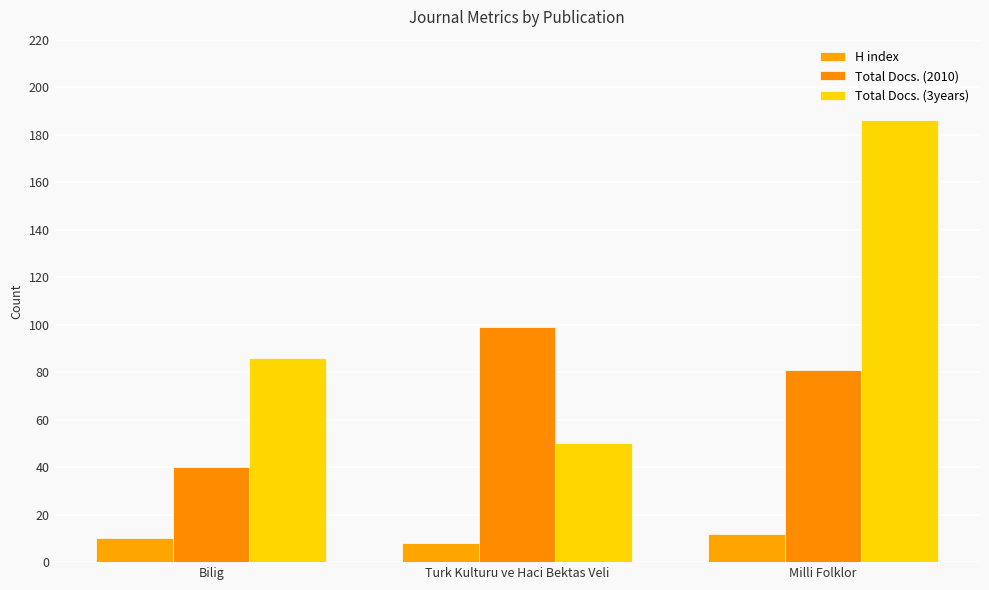

What is the maximum value for H index?

12